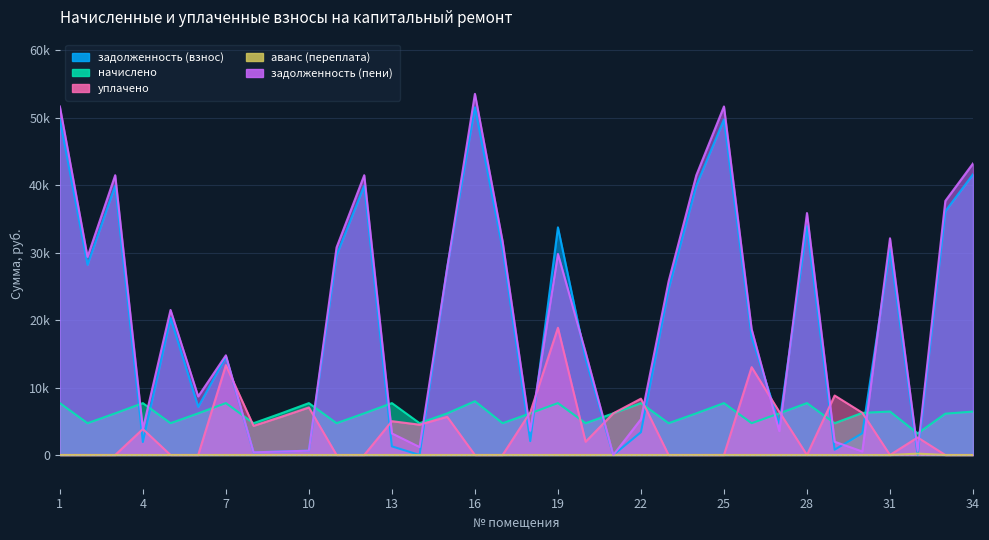

In задолженность (пени), how many points are lower than both neighbors (excluding endpoints)?

10